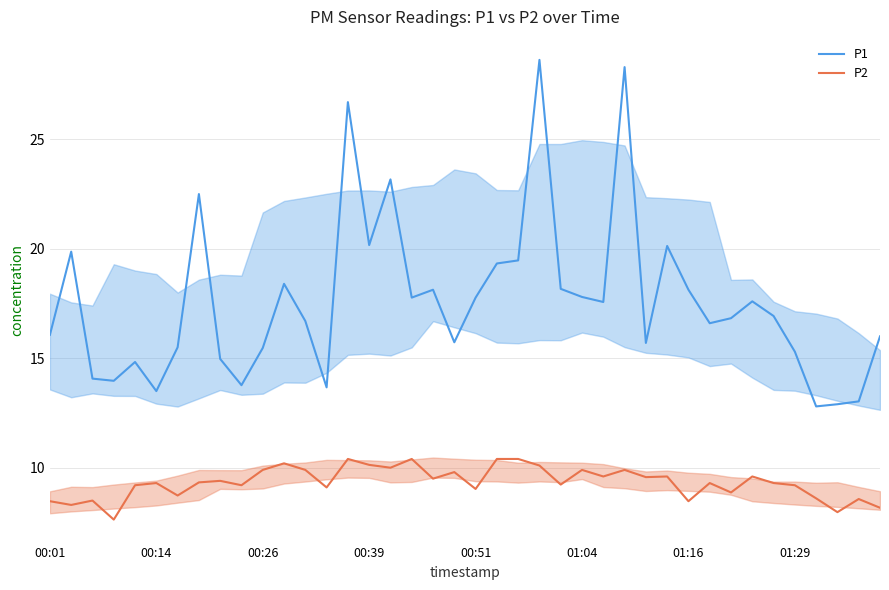

True or false: P1 and P2 intersect in this chart.

False